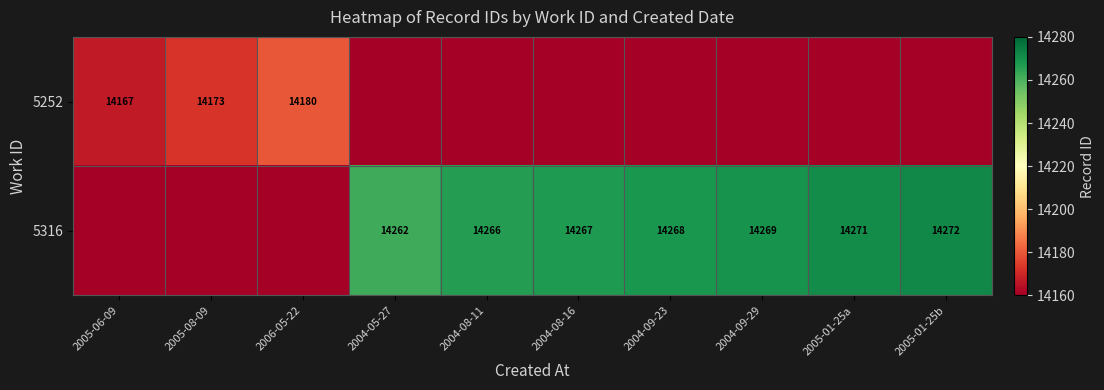

Is it true that 5252 equals 4529 at 2006-05-22?

False